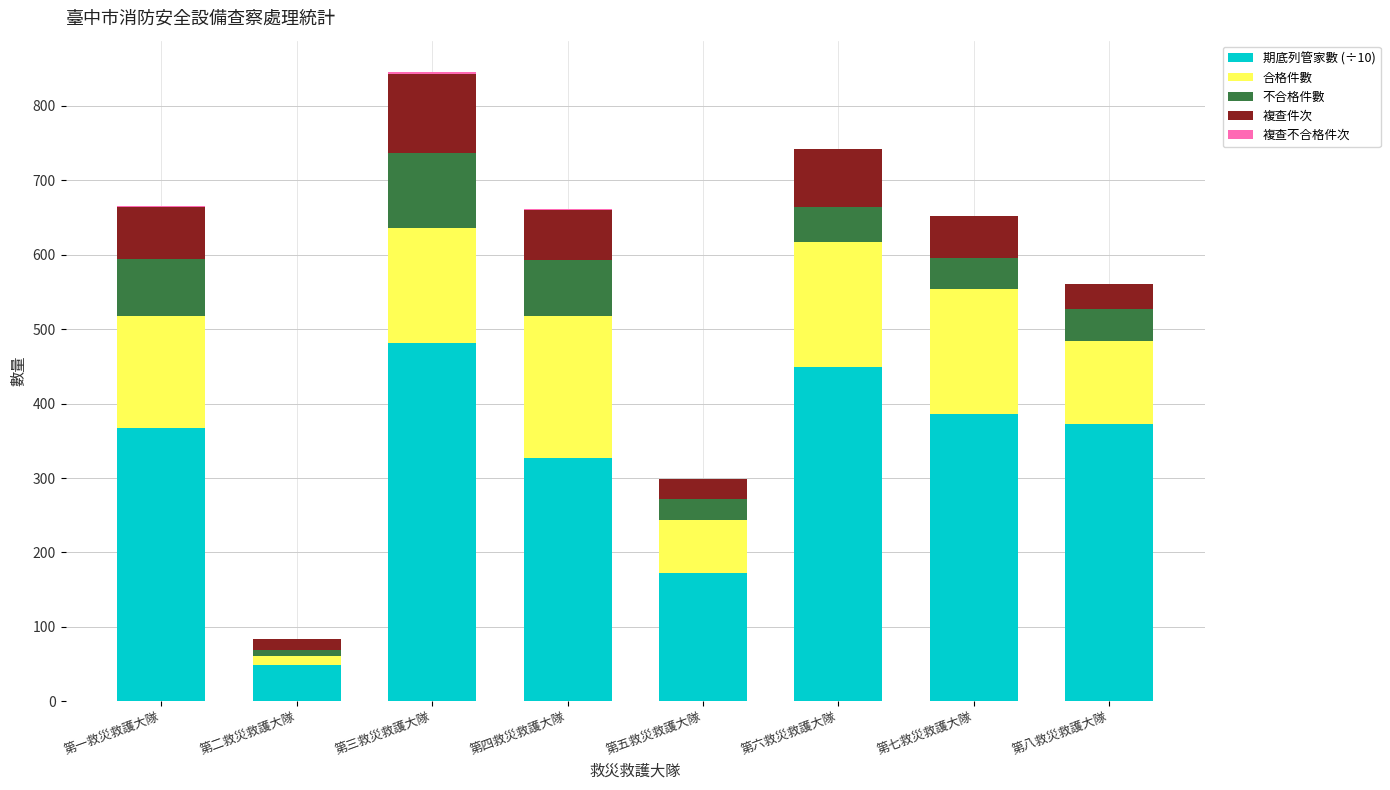

At which label does 期底列管家數 (÷10) reach its peak?

第三救災救護大隊